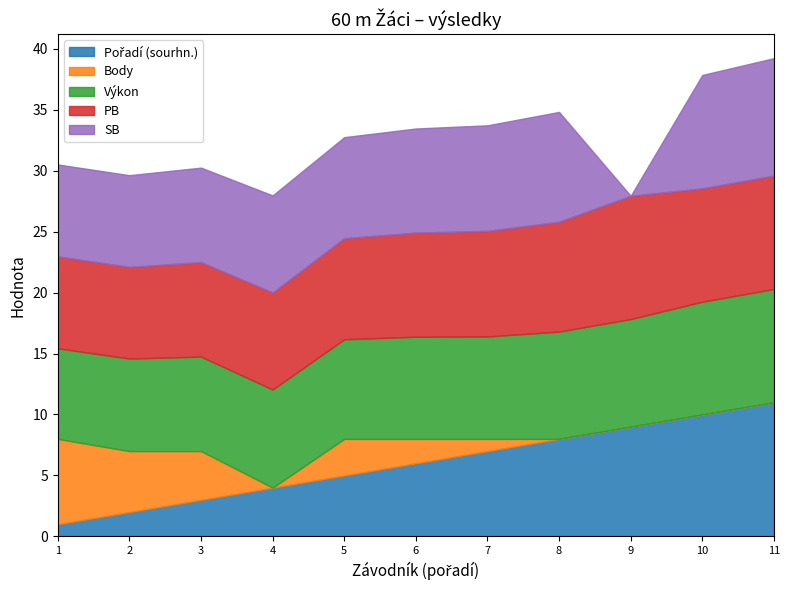

What is the total value across all series at 5?

32.8